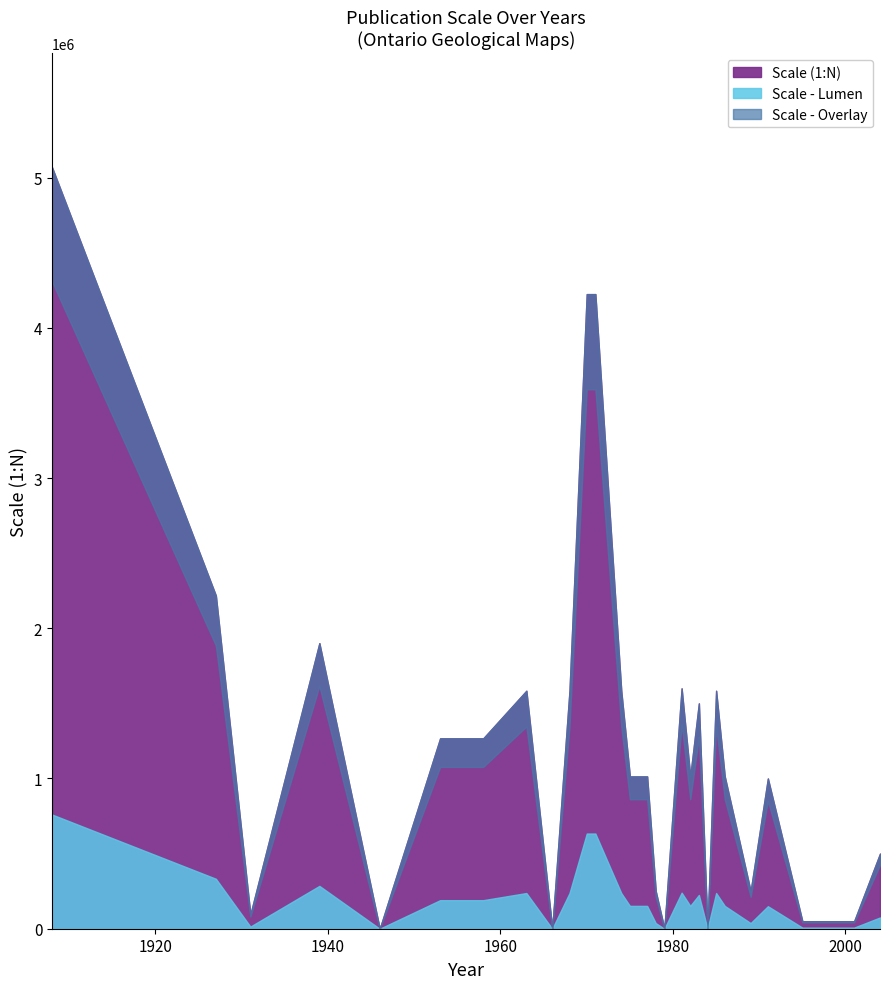

How many interior local valleys (lower than both neighbors) does the data have?

7